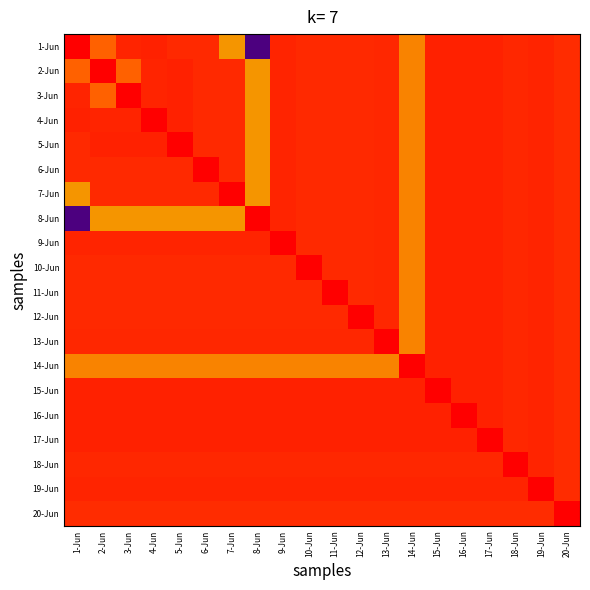

At which category is the sum across all series the highest?

15-Jun